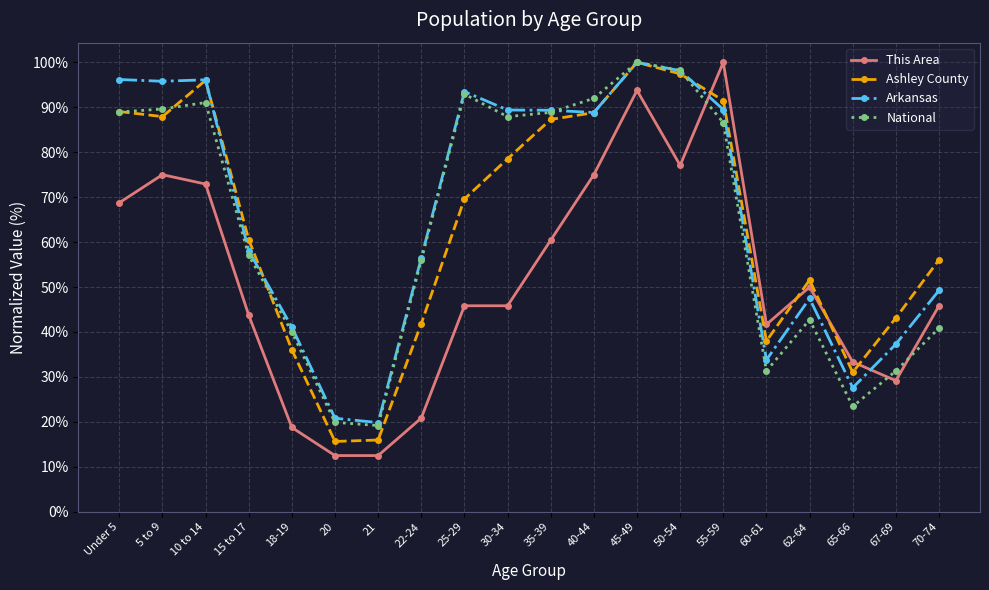

After their last crossing, which series has the higher values: National or Arkansas?

Arkansas